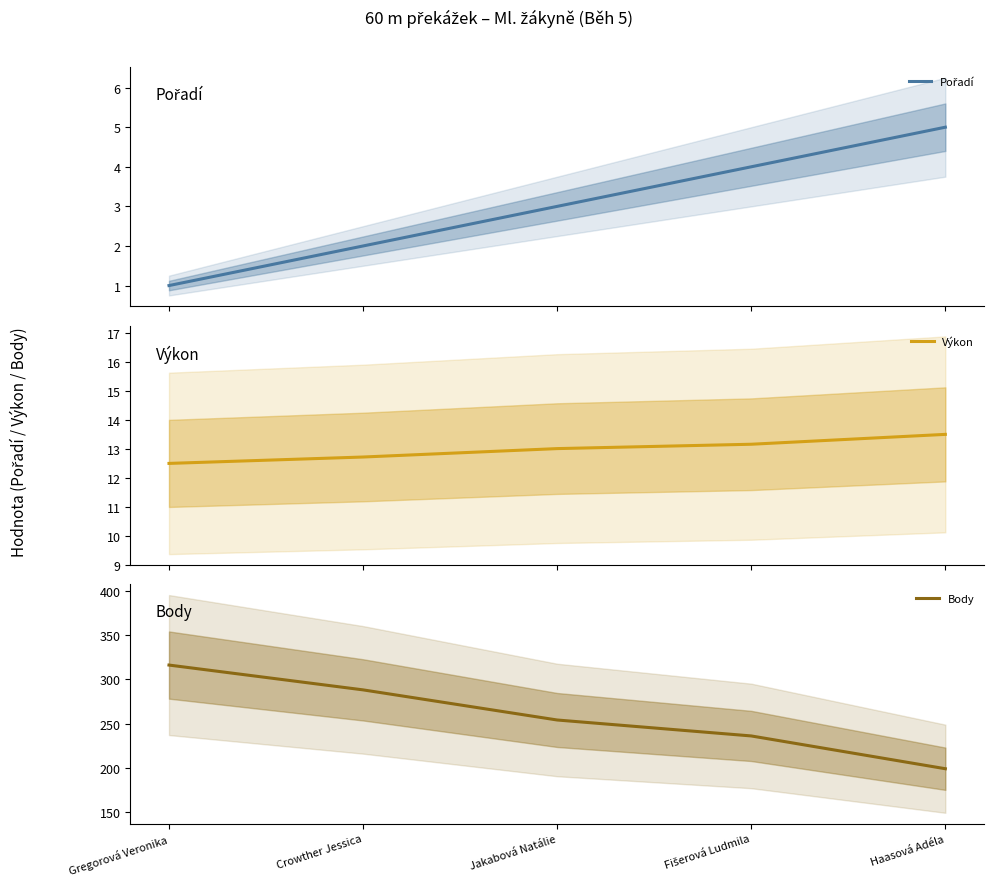

Which has a higher value, Gregorová Veronika or Haasová Adéla?

Haasová Adéla